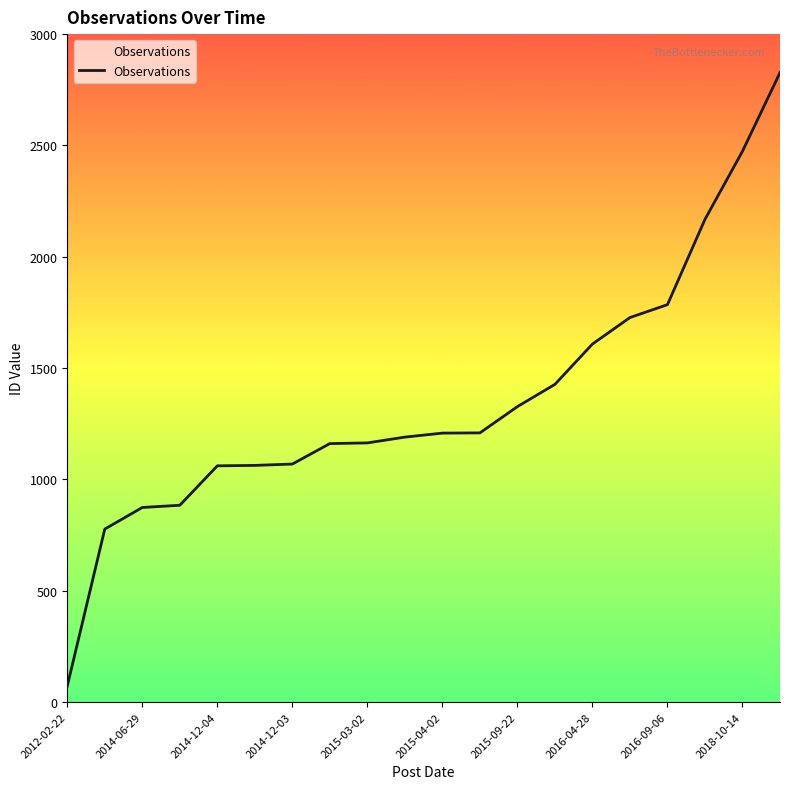

What is the smallest value displayed?

72